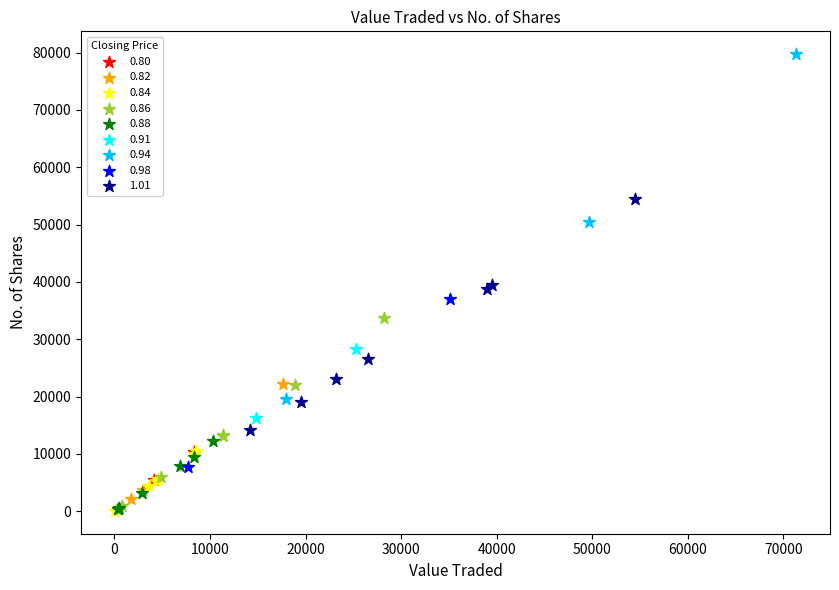

Which series contains the highest Y value?

0.94